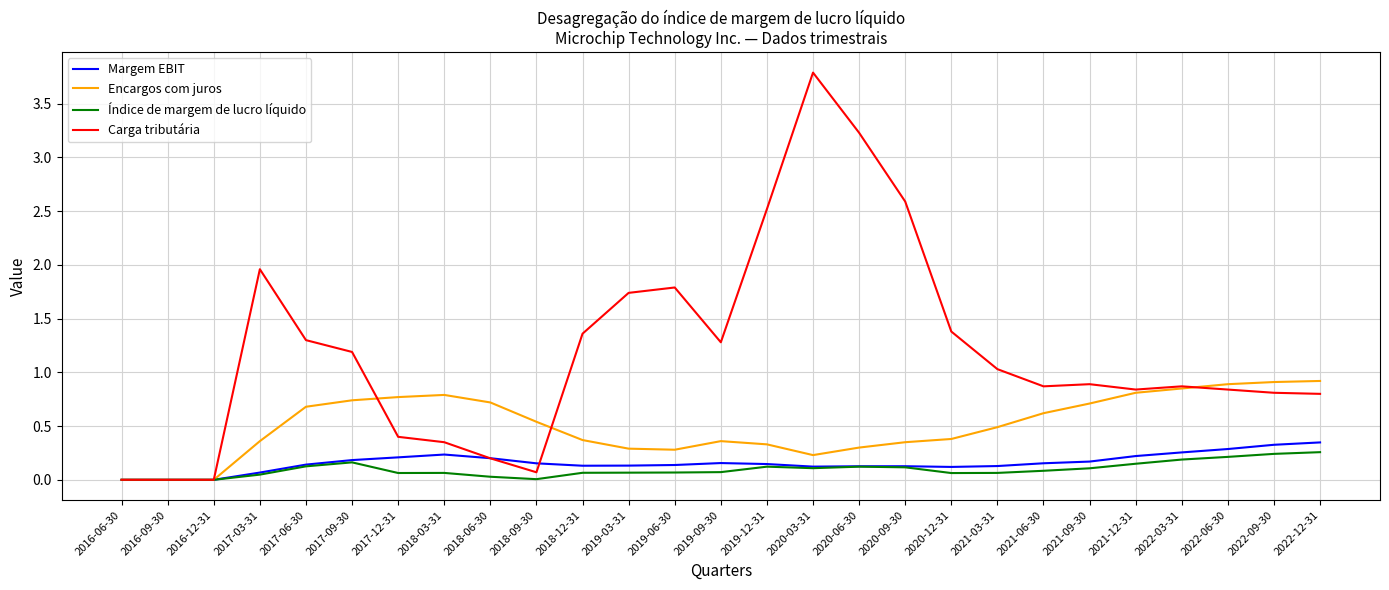

Which series changed the most between 2020-06-30 and 2021-09-30?

Carga tributária